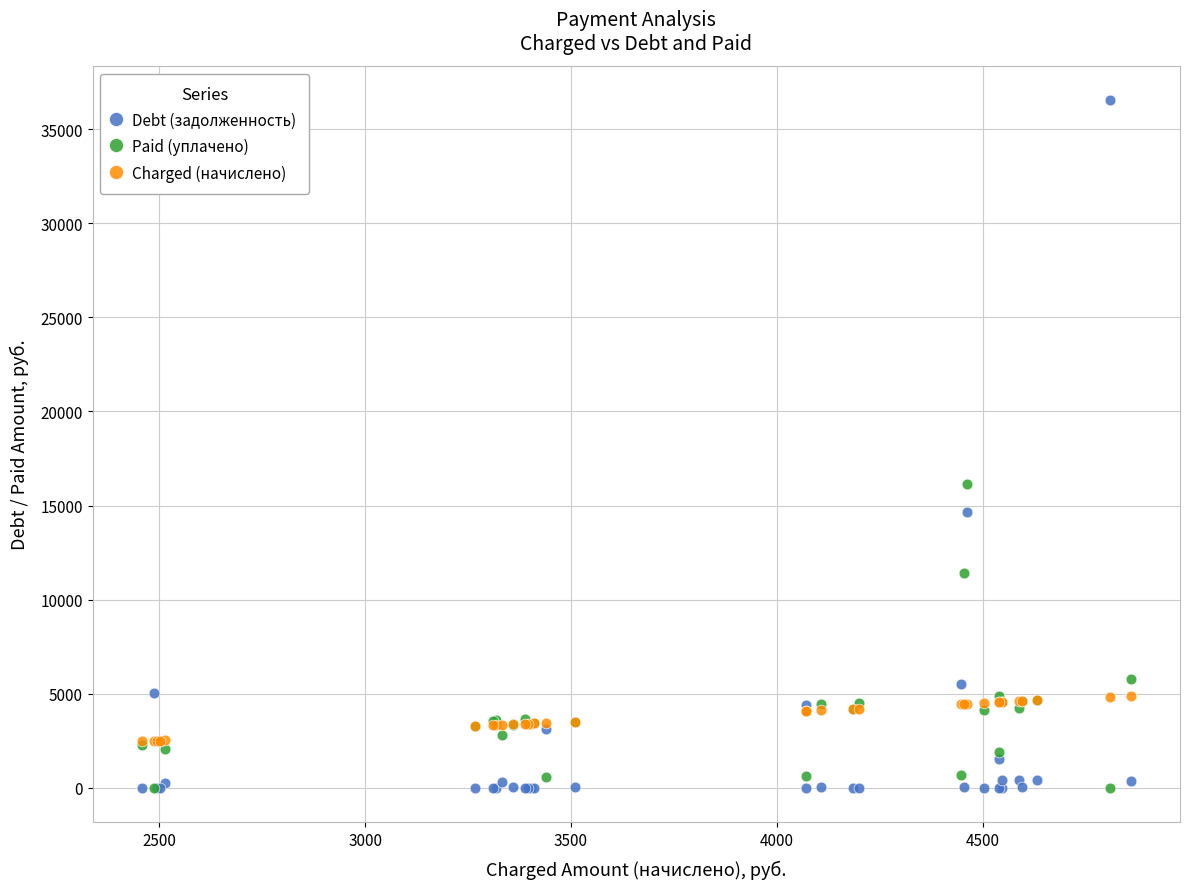

In the Debt (задолженность) series, what Y value is closest to 18277?

14667.5